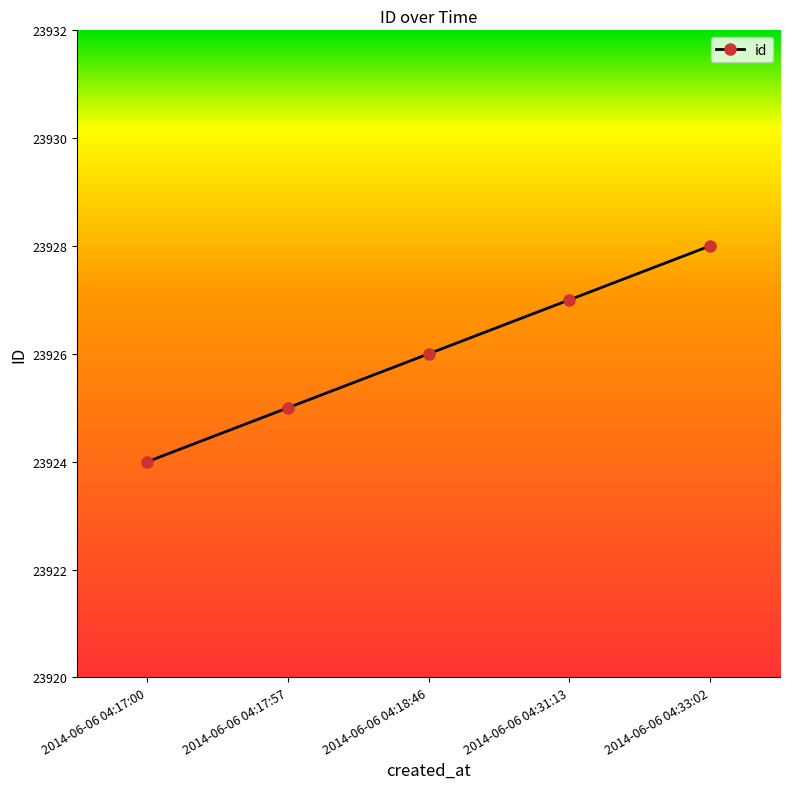

List the labels in order of value, smallest first.

2014-06-06 04:17:00, 2014-06-06 04:17:57, 2014-06-06 04:18:46, 2014-06-06 04:31:13, 2014-06-06 04:33:02